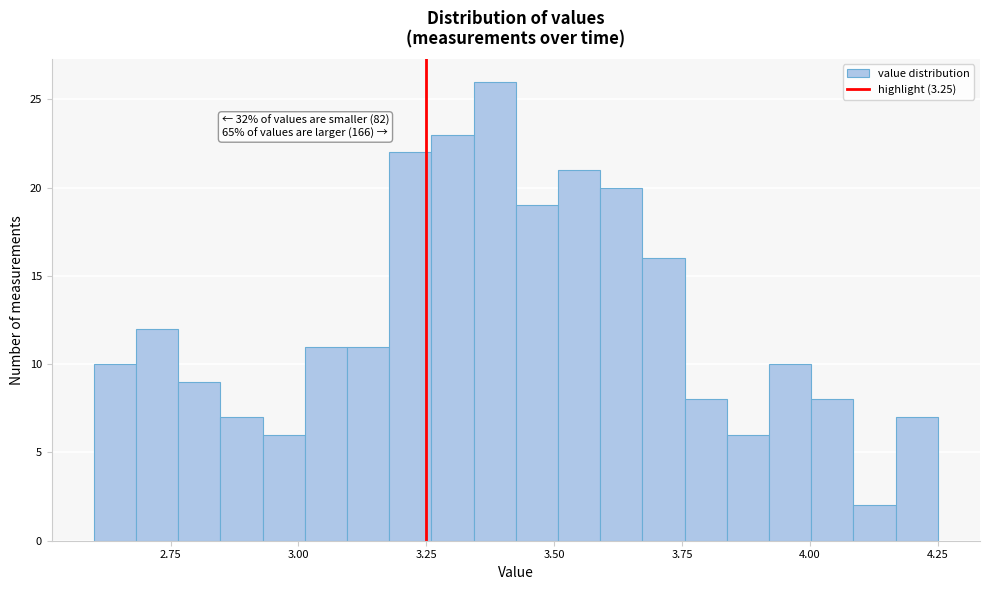

Read against the x-axis, roughly where is the centre of the tallest bar?

3.40